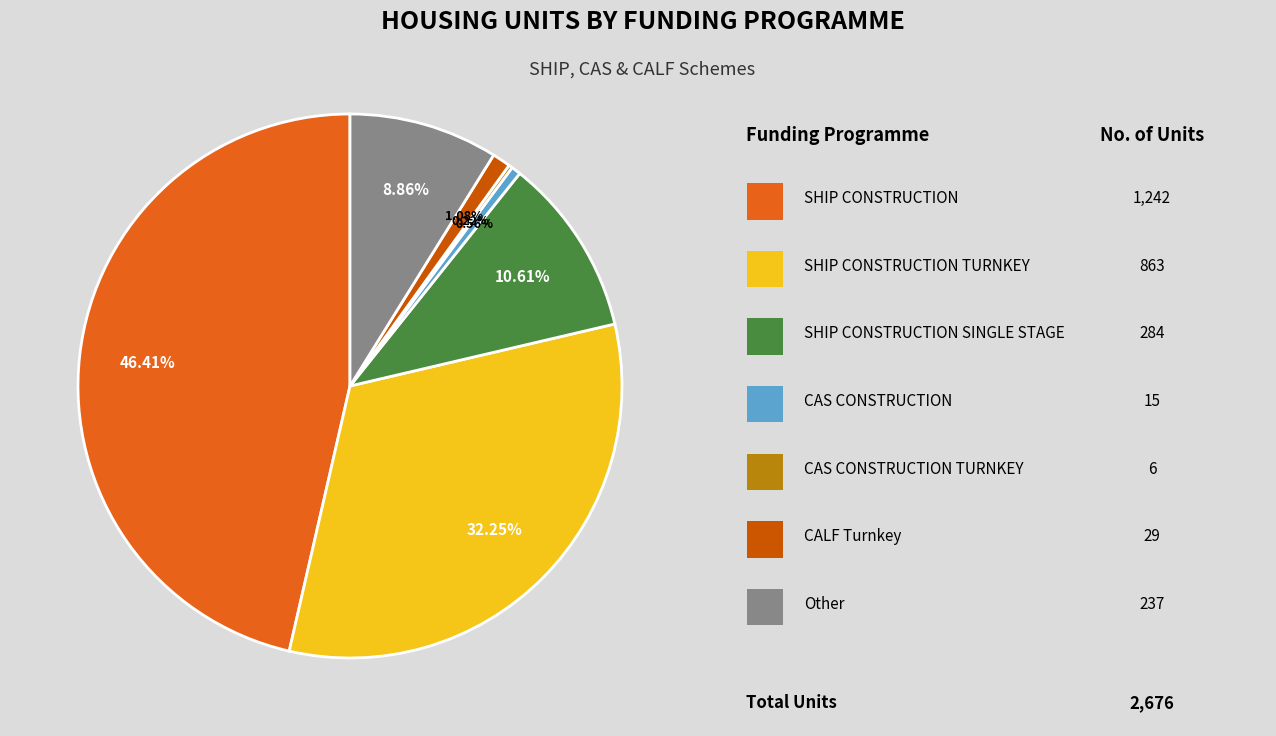

Is there a majority slice in this chart?

No